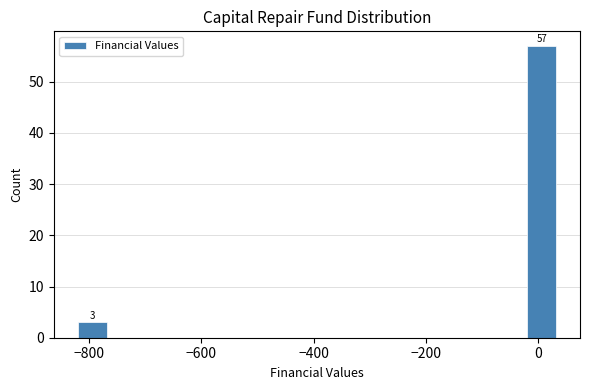

Read against the x-axis, roughly where is the centre of the tallest bar?

0